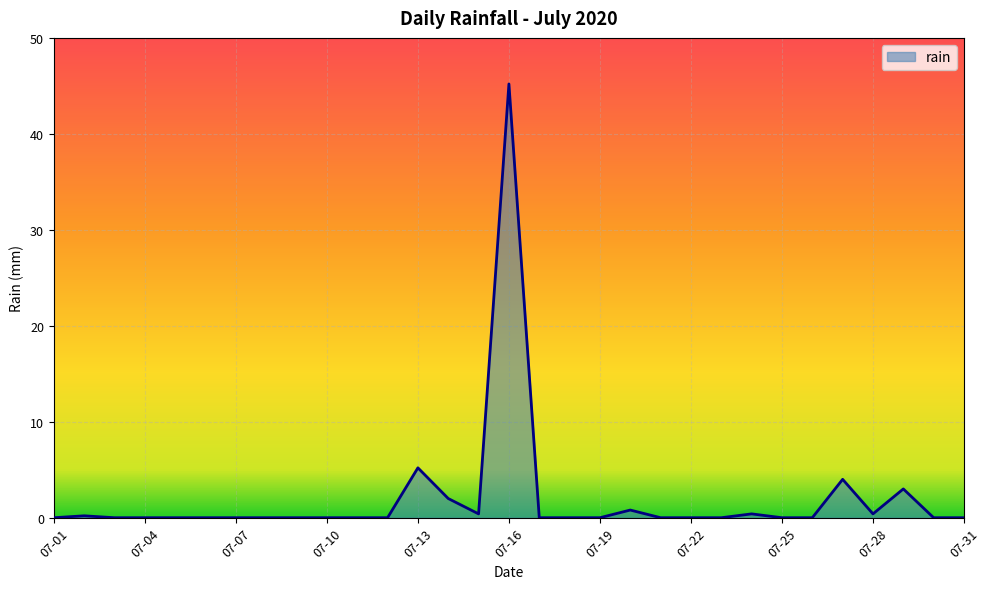

Does the chart display data point markers on the line(s)?

No